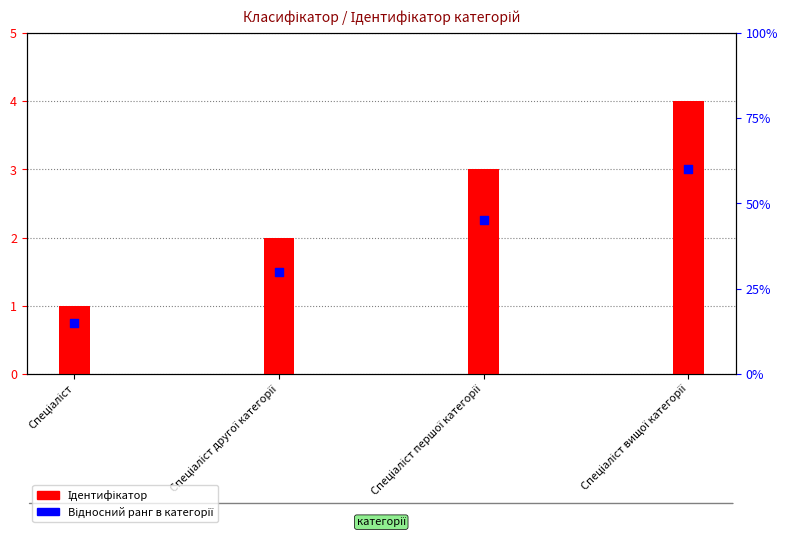

What is the total value across all series at Спеціаліст?

1.8